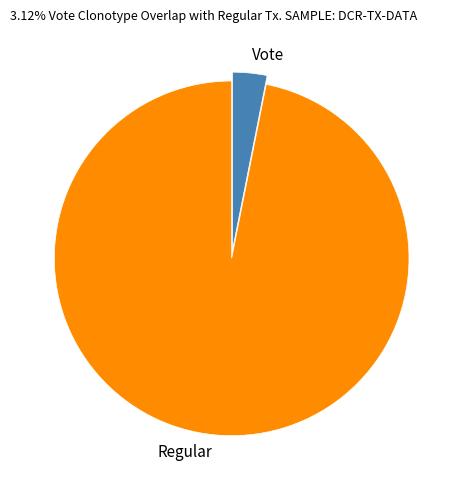

Approximately how many times larger is the value at Regular compared to Vote?

31.0